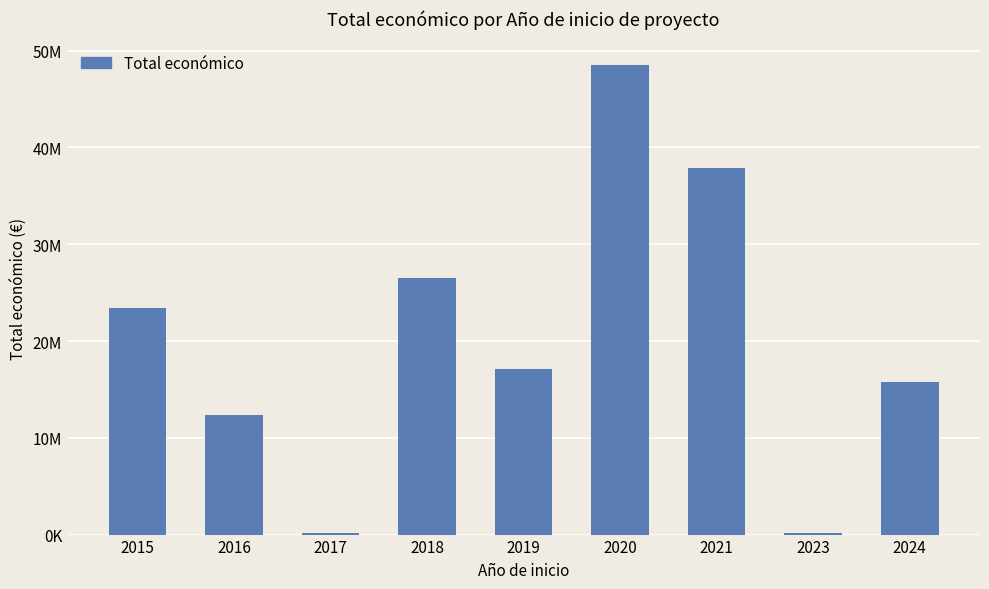

Is it true that the value at 2015 is 13752992?

False